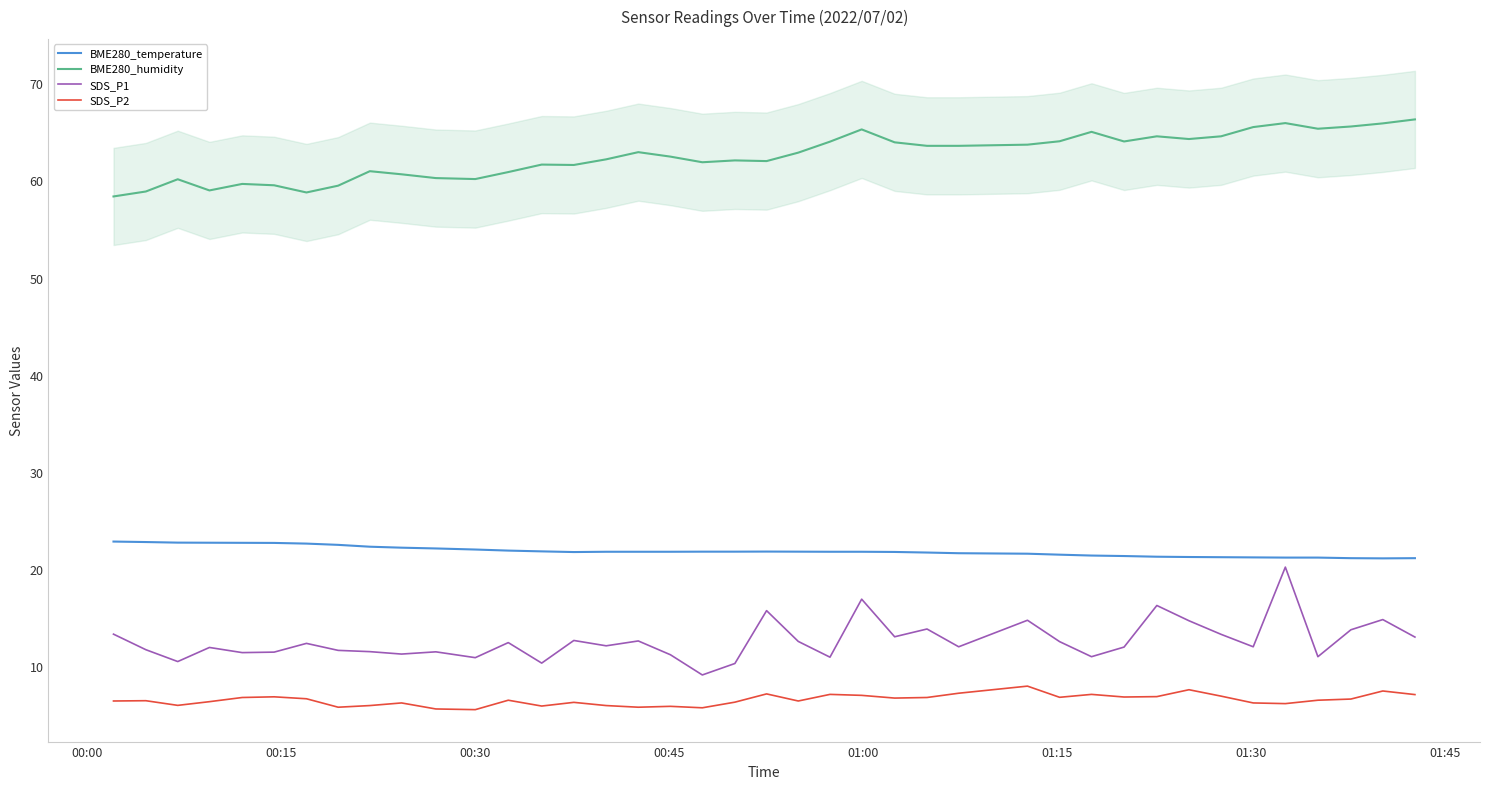

What is the average value of the SDS_P1 series?

12.6